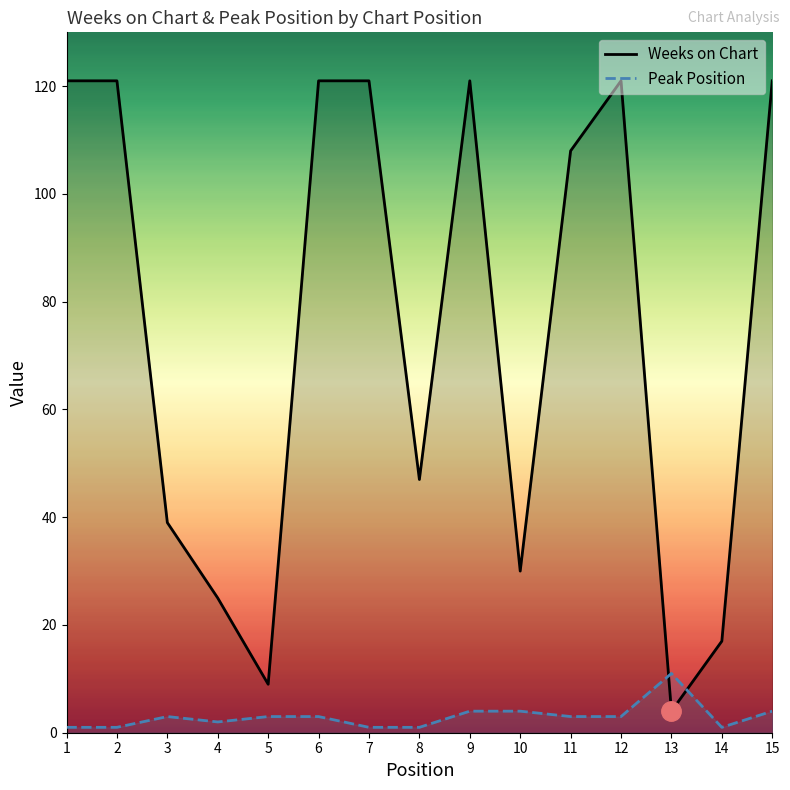

At which label does Peak Position reach its peak?

13